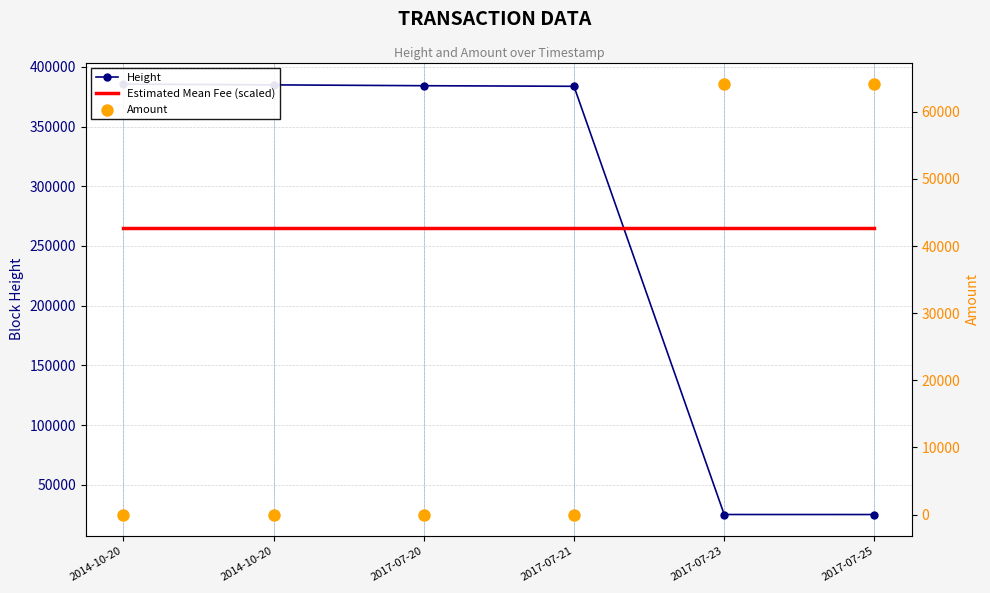

Which series contains the highest Y value?

Height